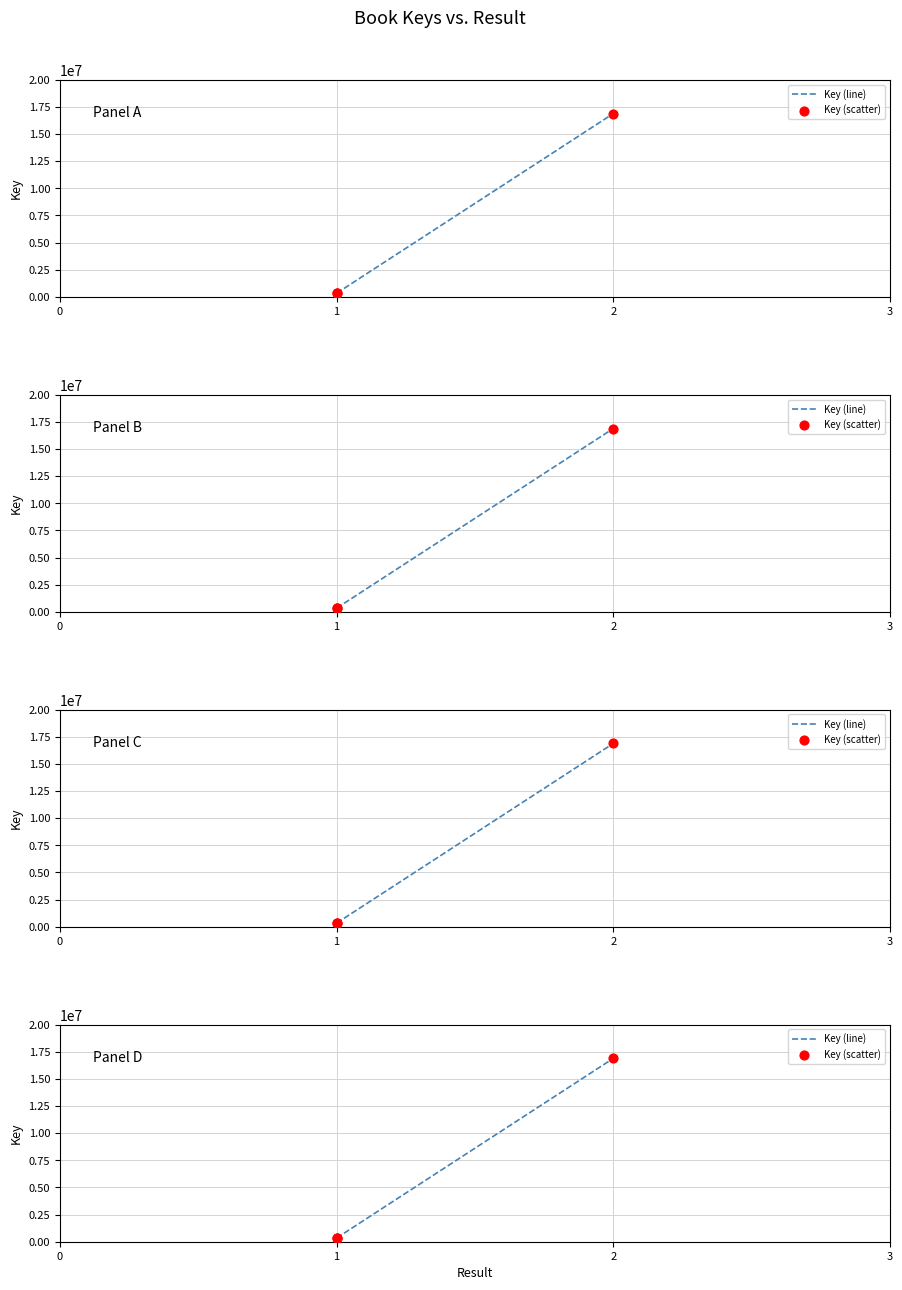

What are all the series names shown in the legend?

Key (line), Key (scatter)